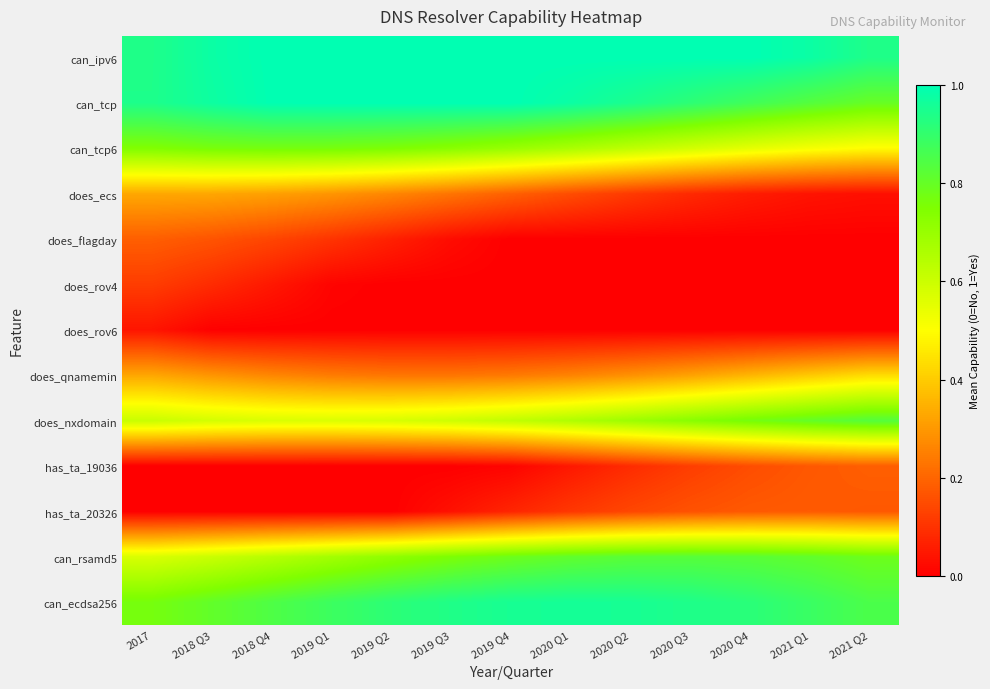

What is the spread (max minus min) of values at 2017?

0.9